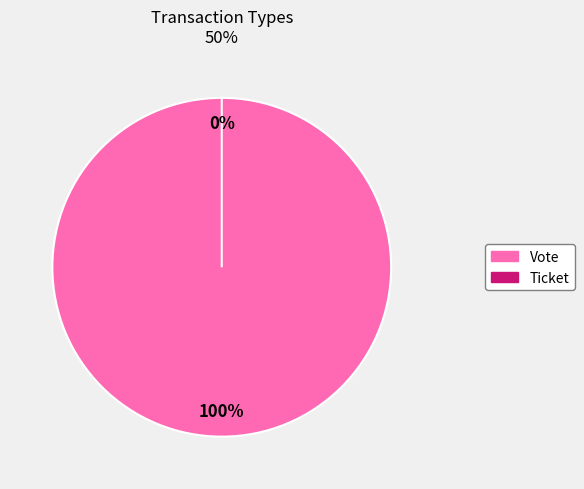

What is the change in value from Vote to Ticket?

-1